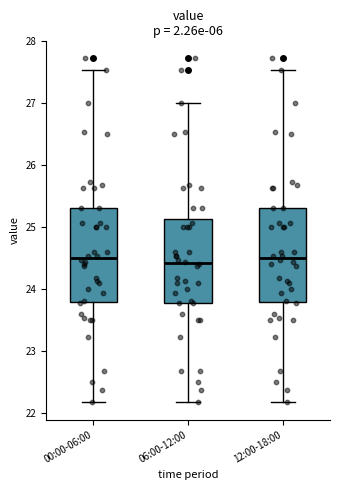

Reading left to right, transcribe this box plot: for each box, give where its median line is, the range the box spans, and where its two whiskers end, as read against the y-axis. The values are not printed on the chart, so give them approximately, as read against the axis.

00:00-06:00: median 24.5, box 23.8 to 25.3, whiskers 22.2 to 27.5
06:00-12:00: median 24.4, box 23.8 to 25.1, whiskers 22.2 to 27.0
12:00-18:00: median 24.5, box 23.8 to 25.3, whiskers 22.2 to 27.5